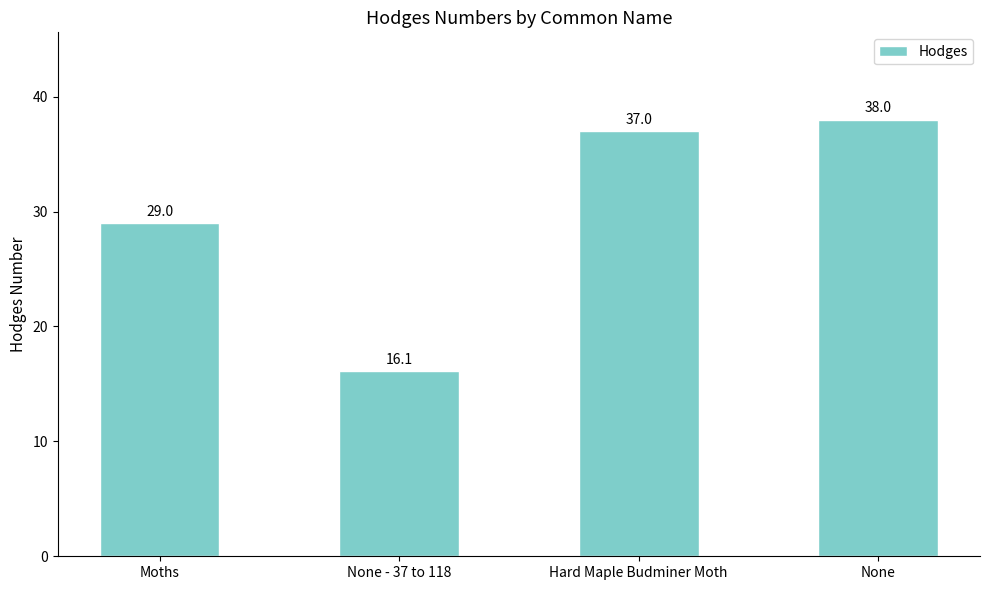

Reading left to right, transcribe all the data shown in this chart.

29.0	16.1	37.0	38.0